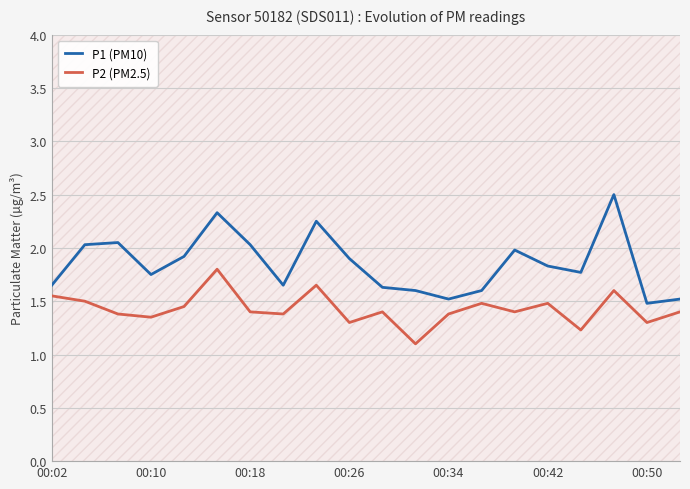

What is the highest value of the P1 (PM10) series?

2.5